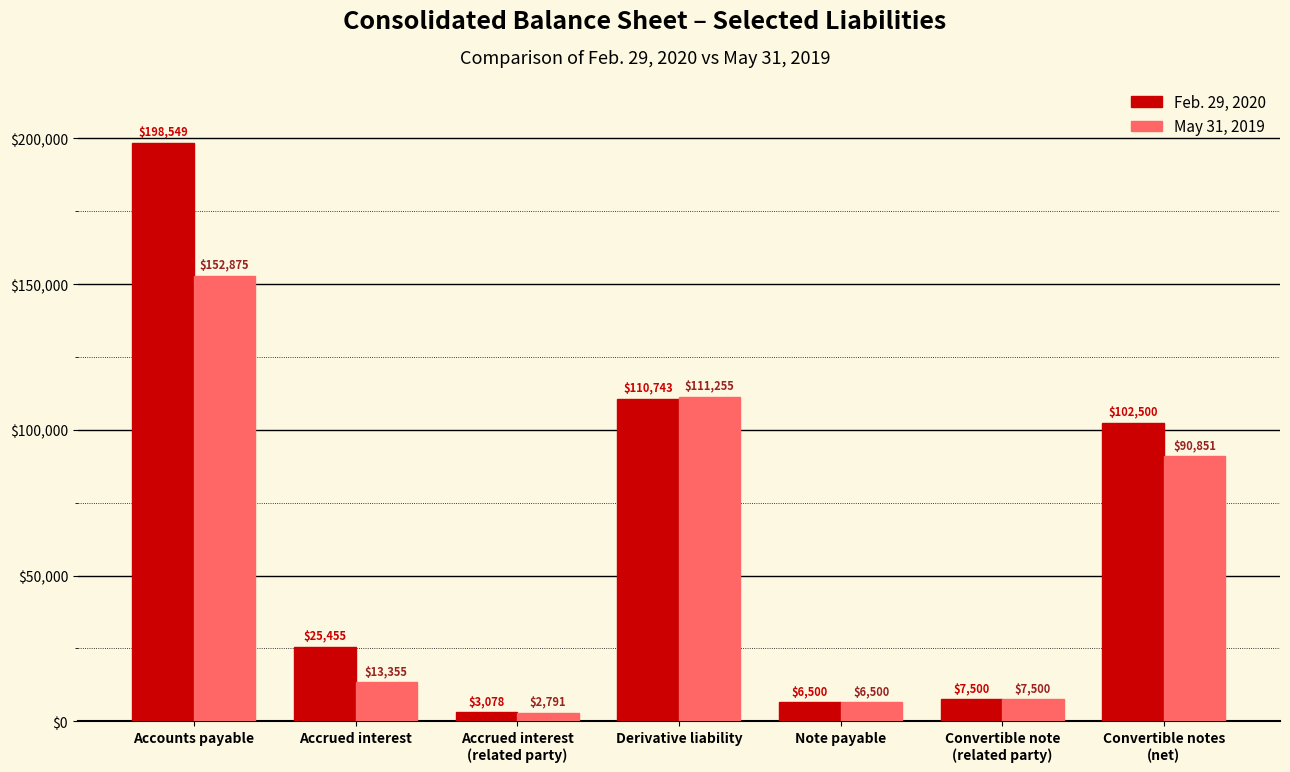

True or false: Feb. 29, 2020 has a value of 198549 at Accounts payable.

True